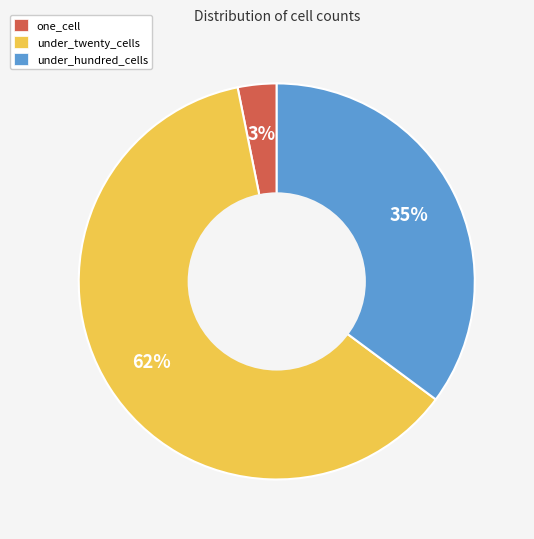

True or false: under_hundred_cells accounts for 35% of the total.

True